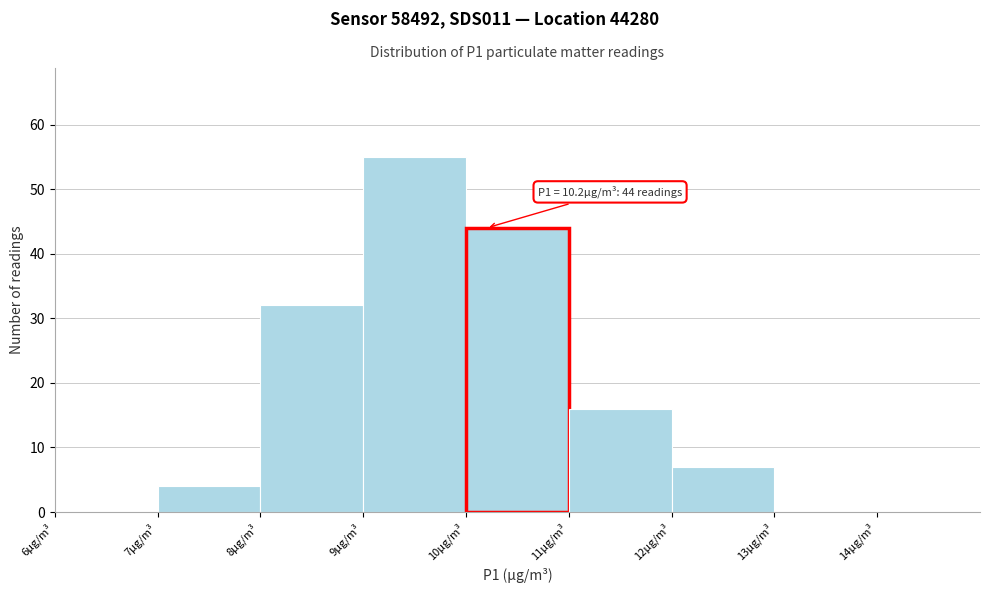

Which range on the x-axis has the tallest bar?

9 to 10